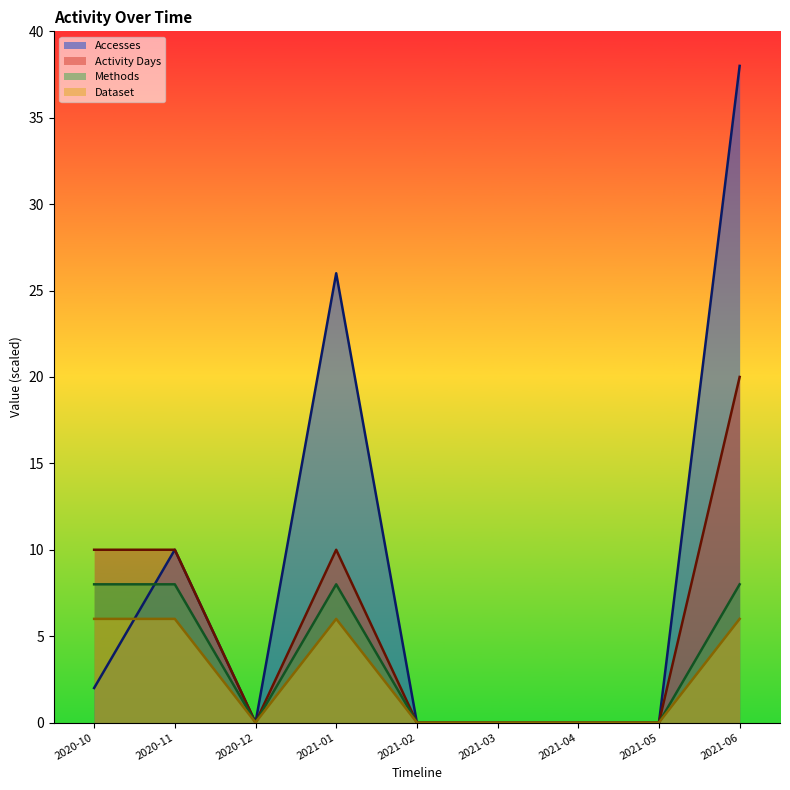

What is the spread (max minus min) of values at 2020-11?

4